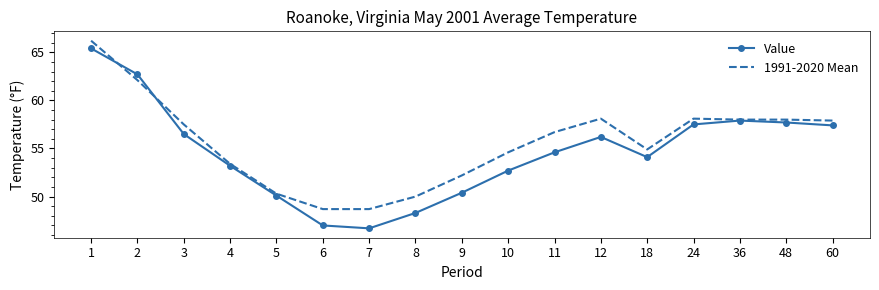

Which series has the widest spread of values?

Value